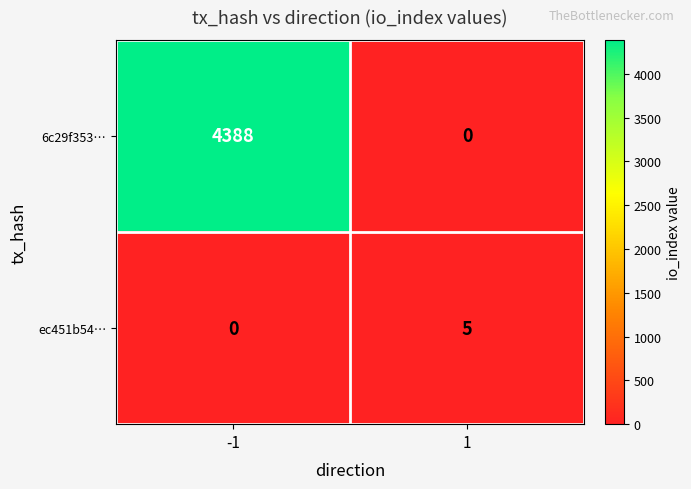

What is the difference between the ec451b54… values at 1 and -1?

5